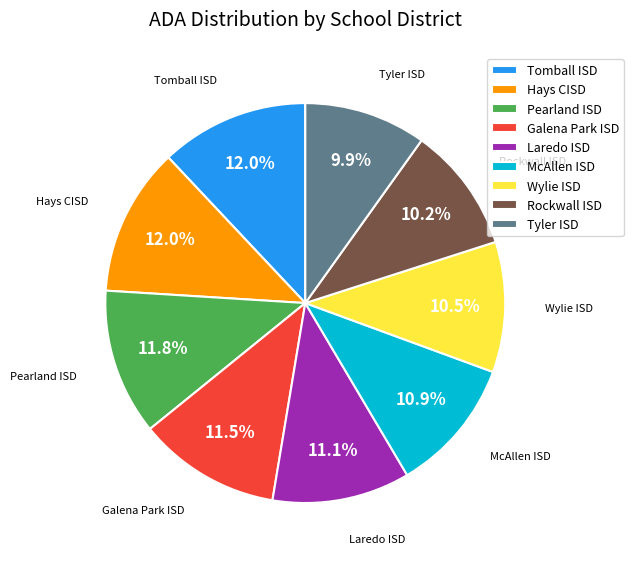

Approximately how many times larger is the value at Hays CISD compared to Rockwall ISD?

1.2